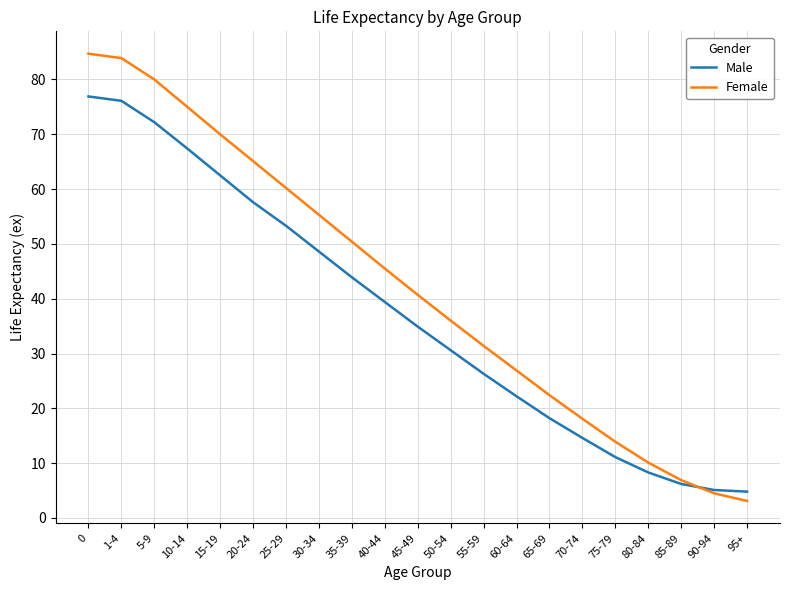

What are all the series names shown in the legend?

Male, Female